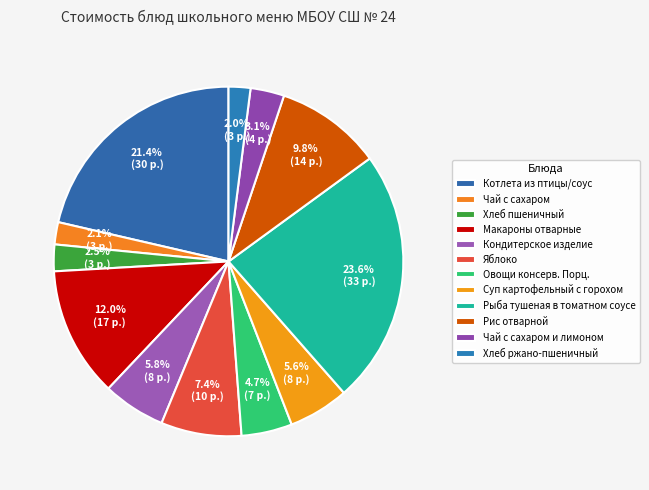

How many segments does this pie chart have?

12